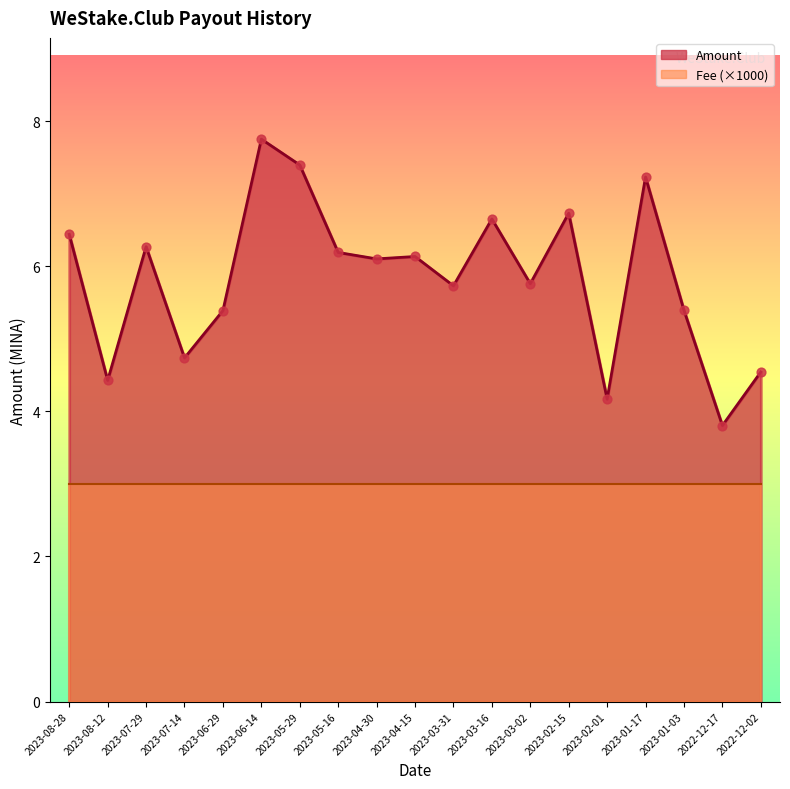

What is the change in value from 2023-03-16 to 2023-02-01?

-2.5